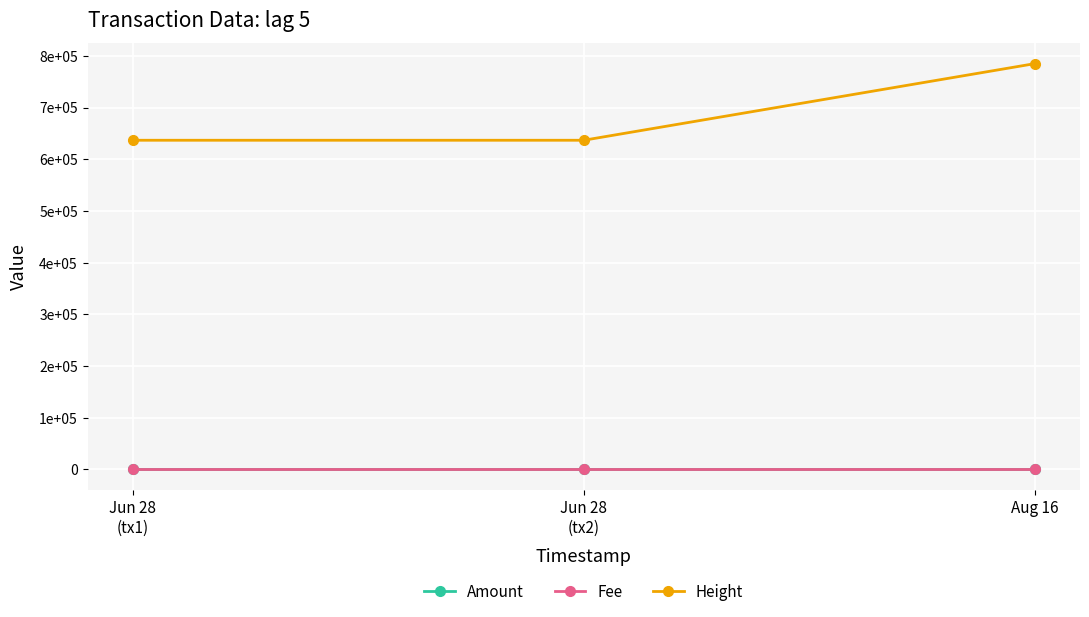

Reading left to right, transcribe all the data shown in this chart.

Amount: 0.1	0.1	0.1
Fee: 0.0	0.0	0.0
Height: 636849.0	636849.0	785088.0